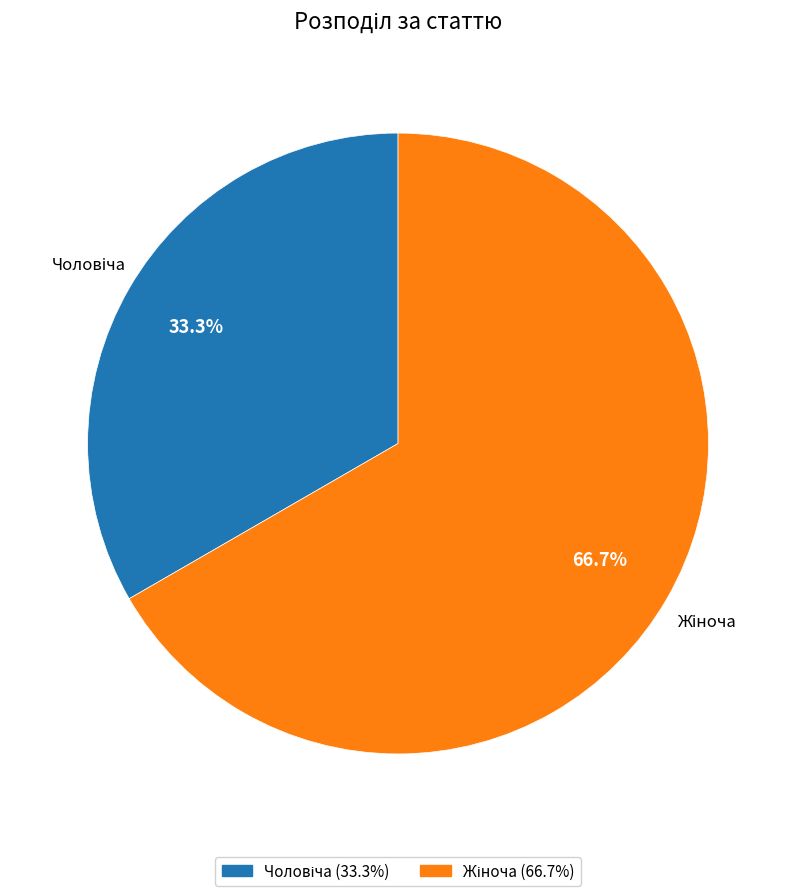

Is there a majority slice in this chart?

Yes